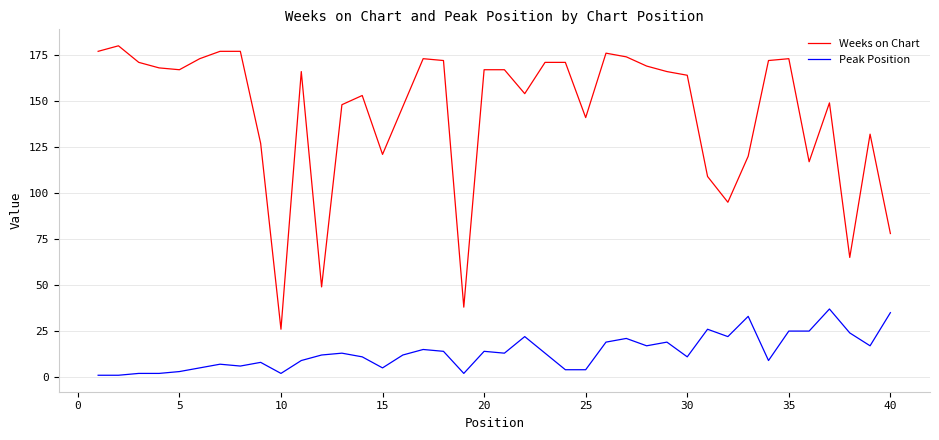

True or false: Weeks on Chart and Peak Position cross at least once.

False